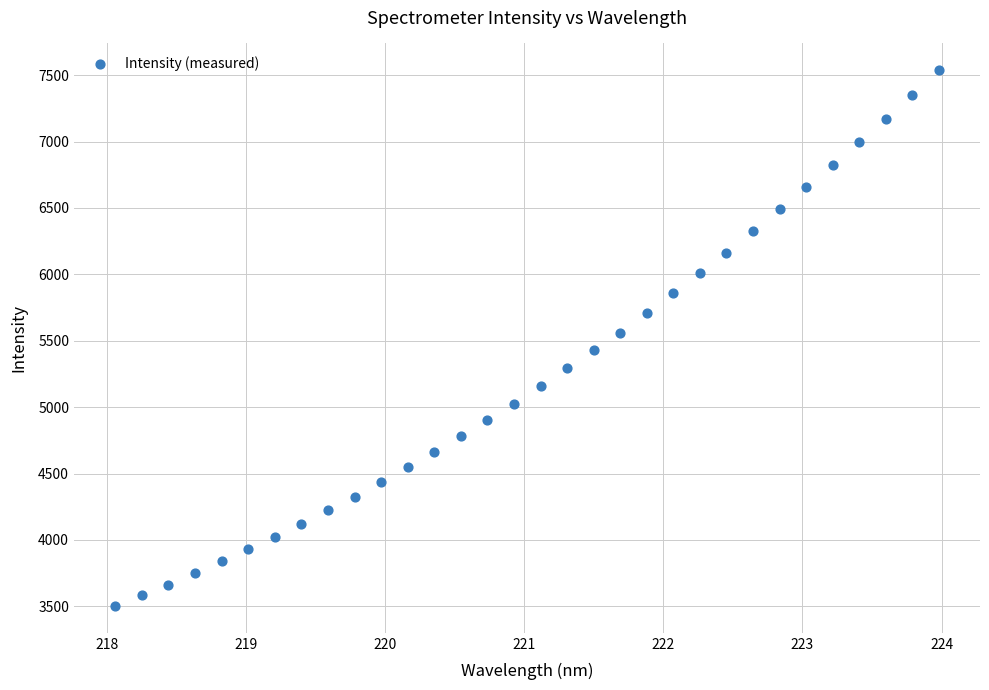

What is the range of Y values (max minus min)?

4034.3